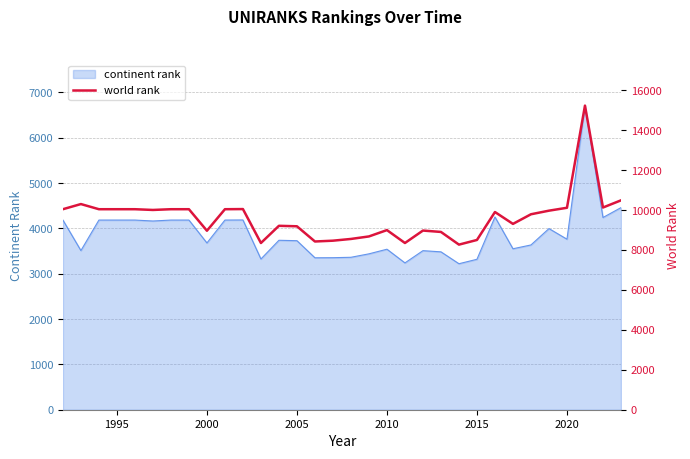

What is the minimum value for continent rank?

3220